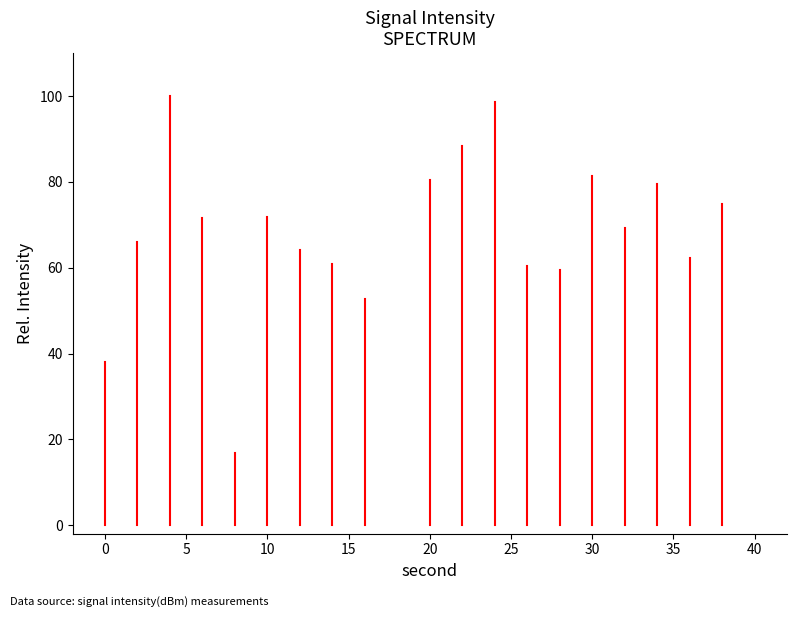

What is the sum of all values?

1296.7